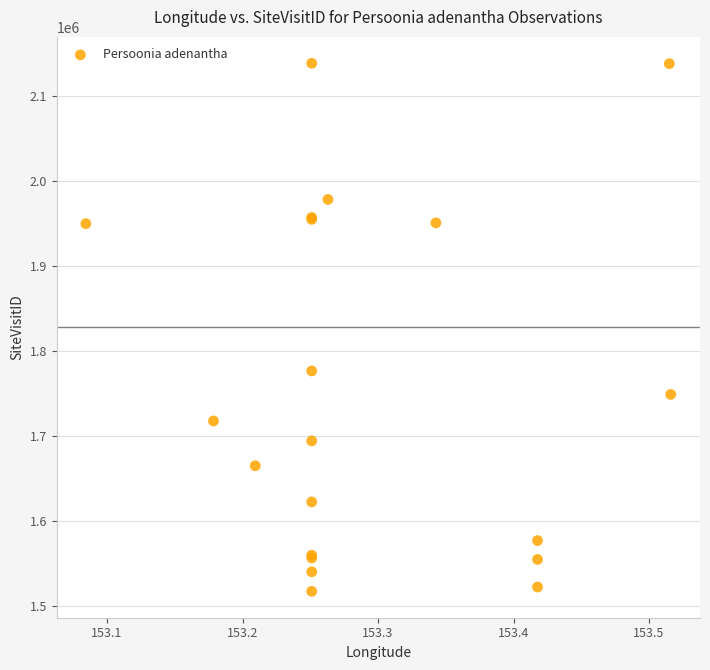

What Y value in the scatter plot is closest to 1827816?

1776544